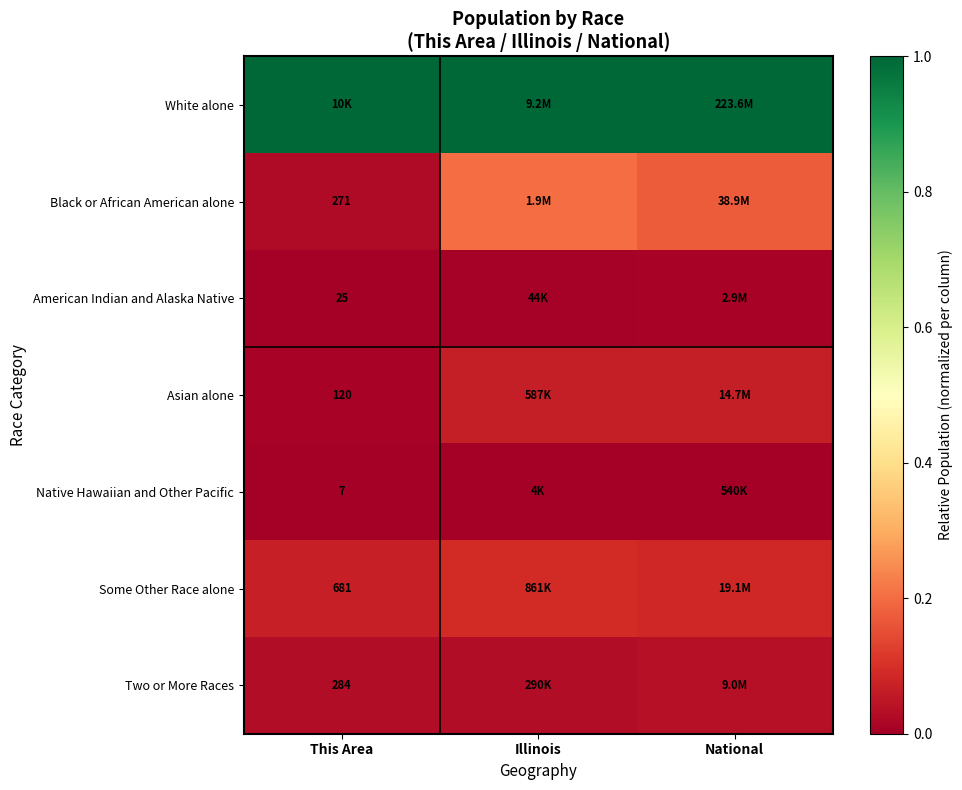

How many categories are shown in the chart?

3